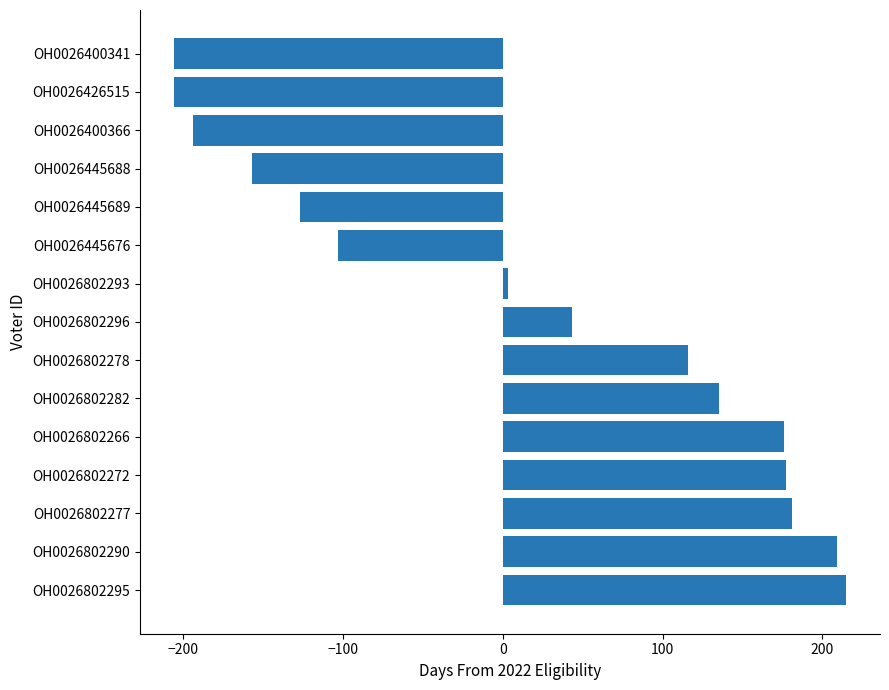

What is the change in value from OH0026802272 to OH0026802296?

-134